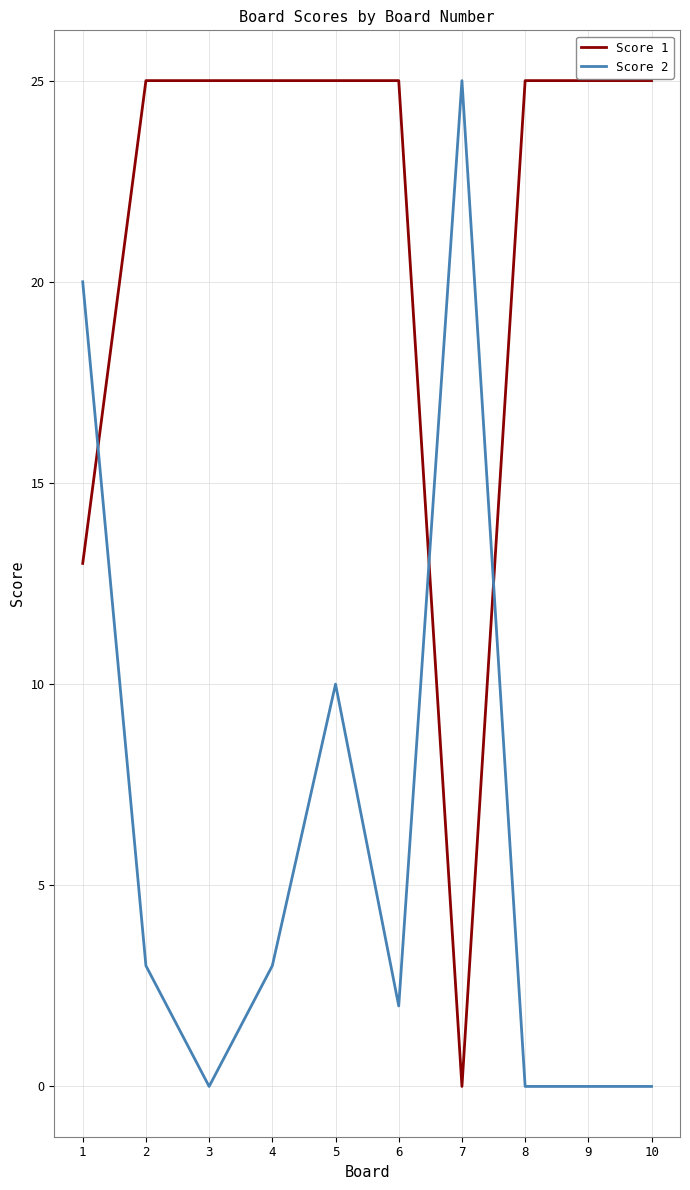

The Score 1 series shows 13 at 10. True or false?

False